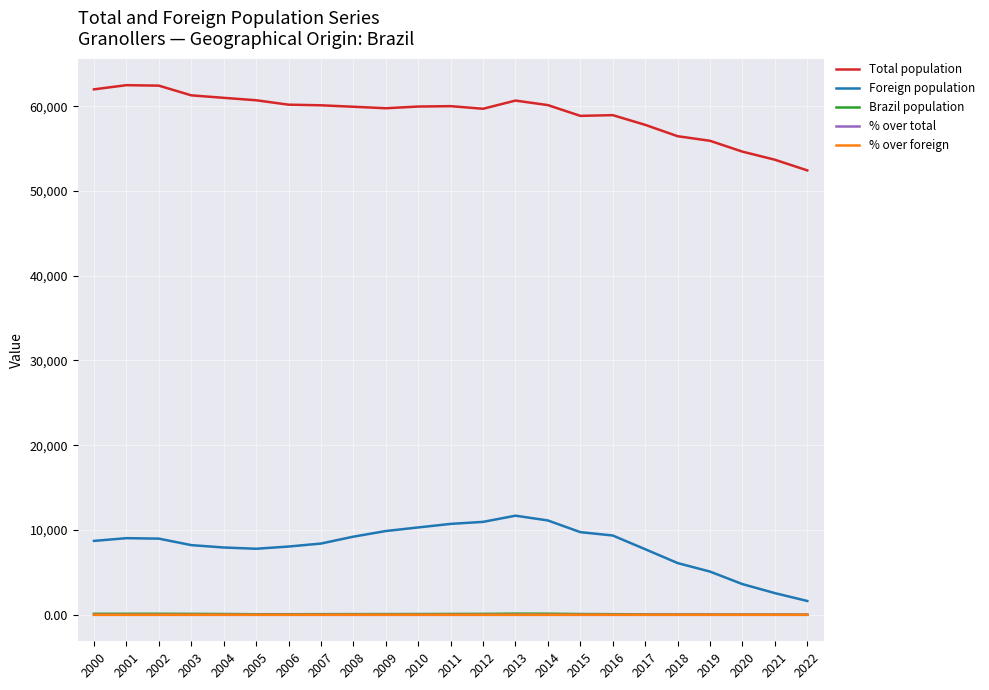

True or false: % over total has a value of 0.2 at 2014.

True